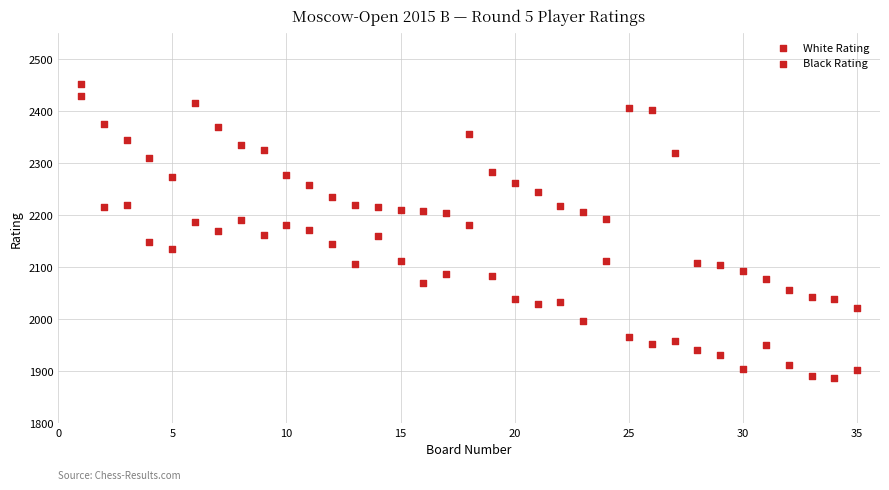

How many data points are displayed?

70